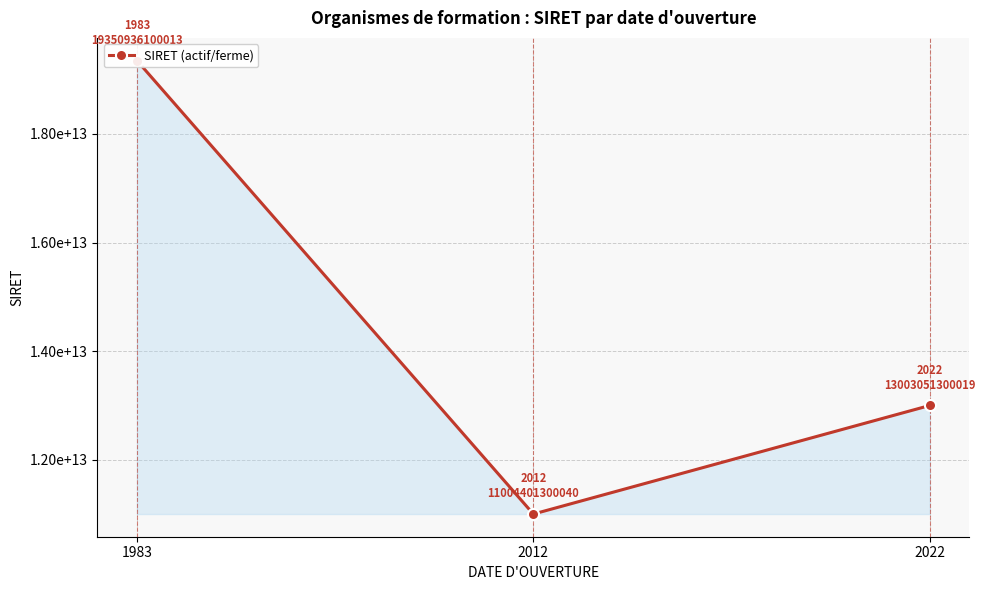

What is the difference between the second highest and minimum values?

1998649999979